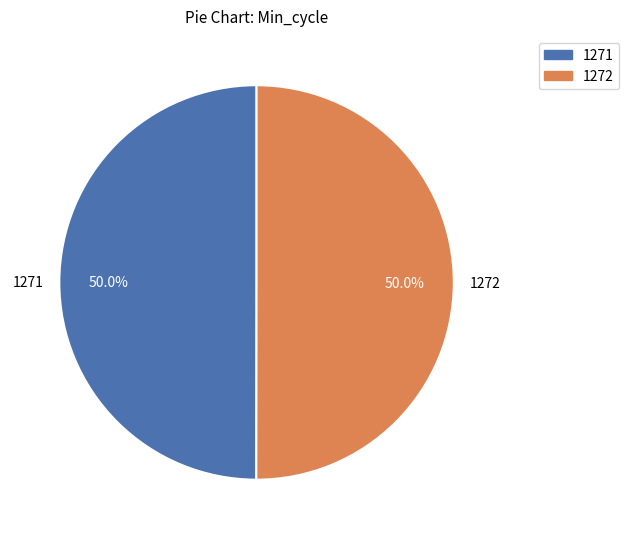

To the nearest percent, what is the combined percentage of 1272 and 1271?

100%